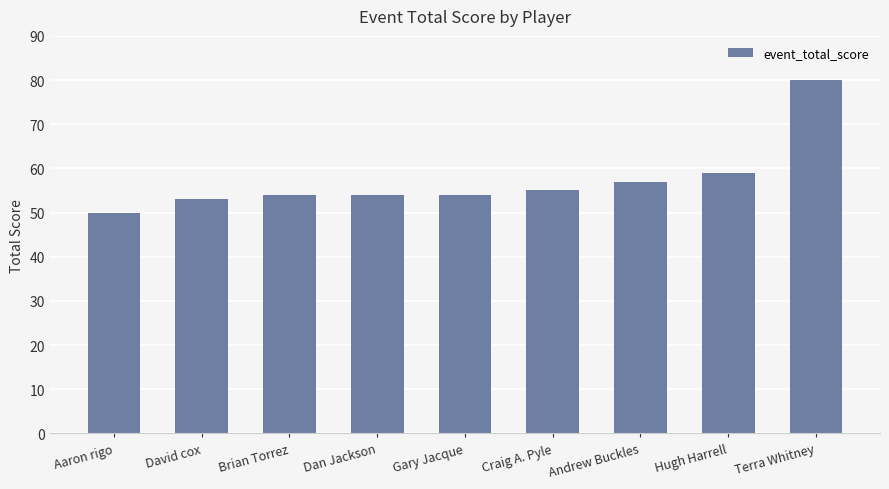

What value does the data have at Craig A. Pyle, to the nearest 10?

60